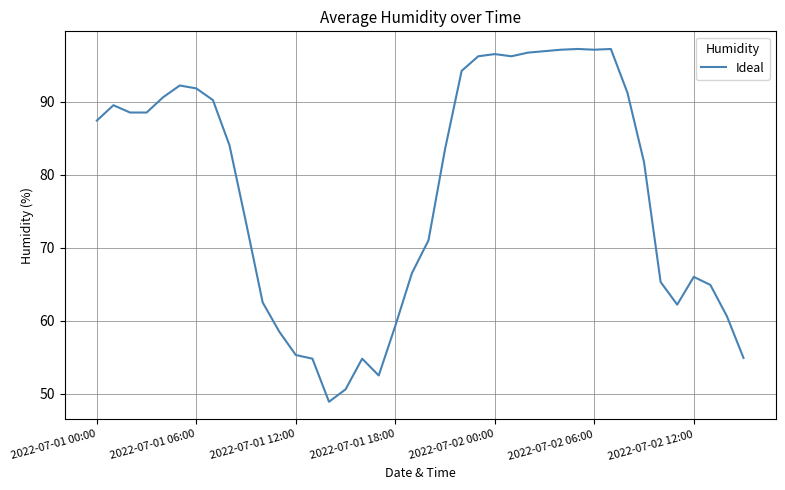

What is the difference between the maximum and minimum values?

48.3